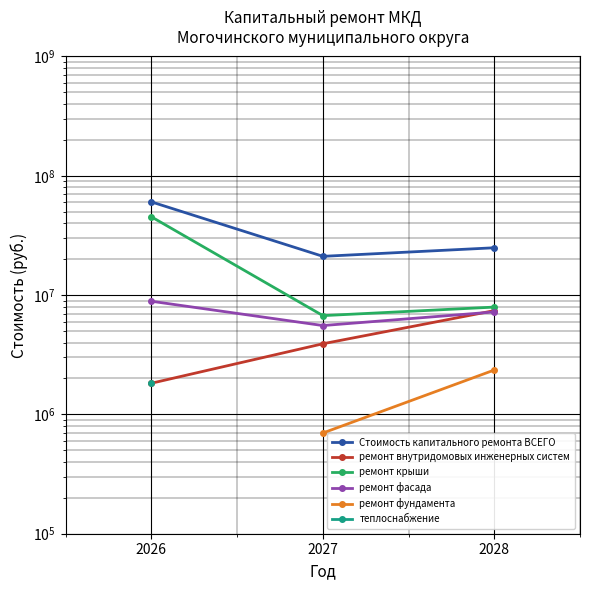

What is the difference between the ремонт фасада values at 2027 and 2028?

1672833.1